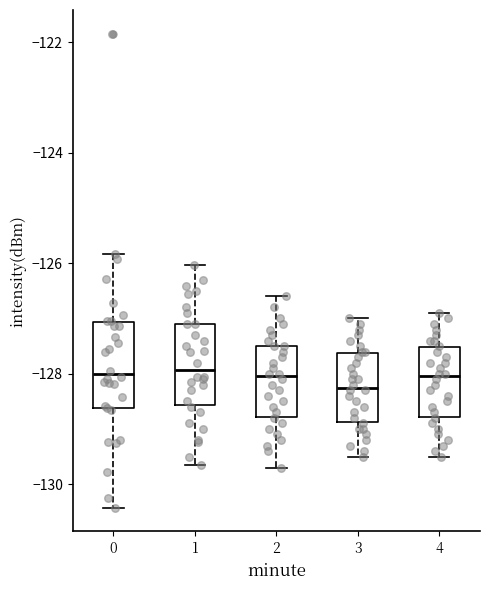

Where does the lower whisker of the box at x = 2 end on the y-axis? The values are not printed on the chart, so give them approximately, as read against the axis.

-129.6